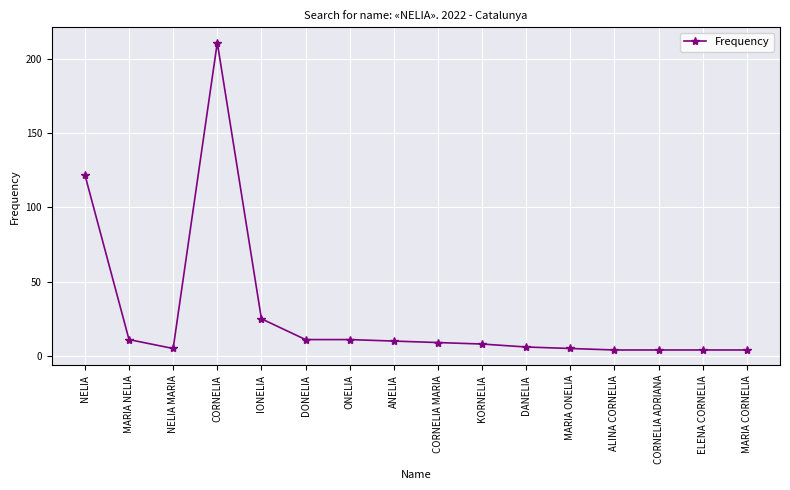

What is the maximum value shown in the chart?

211